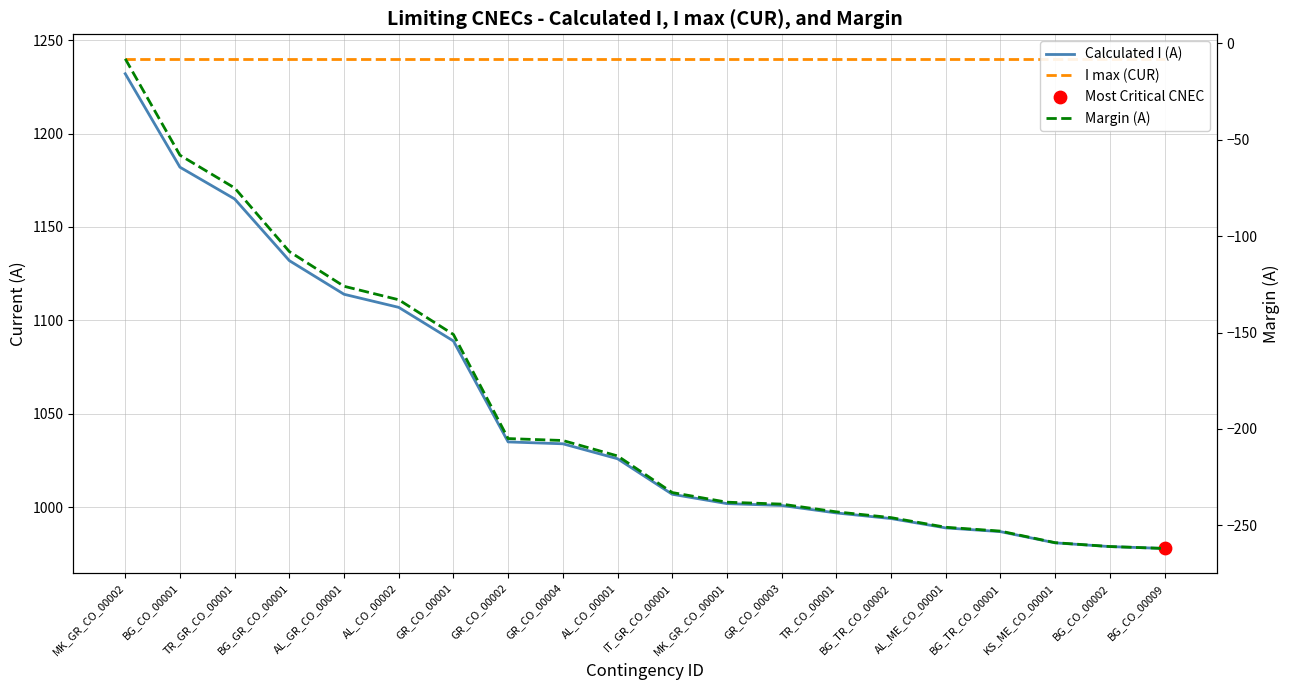

What is the total value across all series at BG_GR_CO_00001?

2264